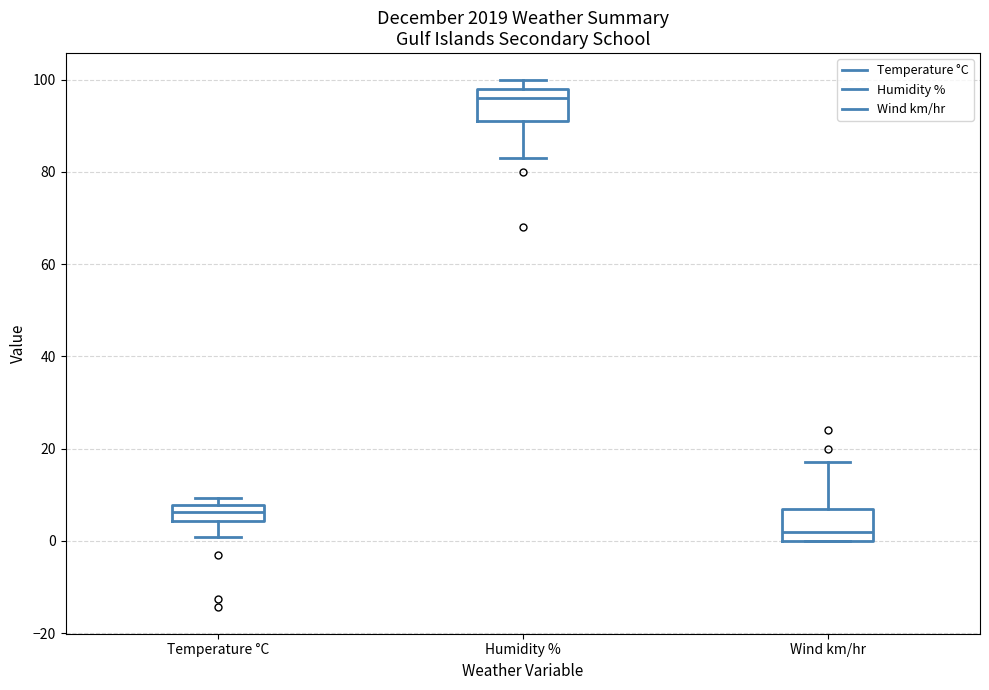

Reading left to right, transcribe this box plot: for each box, give where its median line is, the range the box spans, and where its two whiskers end, as read against the y-axis. The values are not printed on the chart, so give them approximately, as read against the axis.

Temperature °C: median 6, box 4 to 8, whiskers 0 to 10
Humidity %: median 96, box 92 to 98, whiskers 84 to 100
Wind km/hr: median 2, box 0 to 8, whiskers 0 to 18